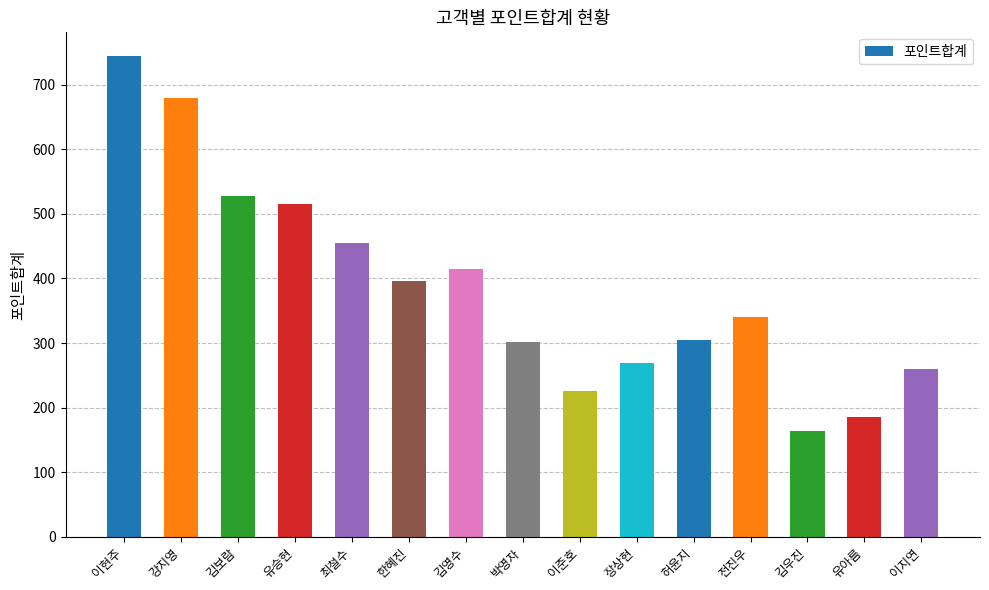

Which has a higher value, 강지영 or 한혜진?

강지영